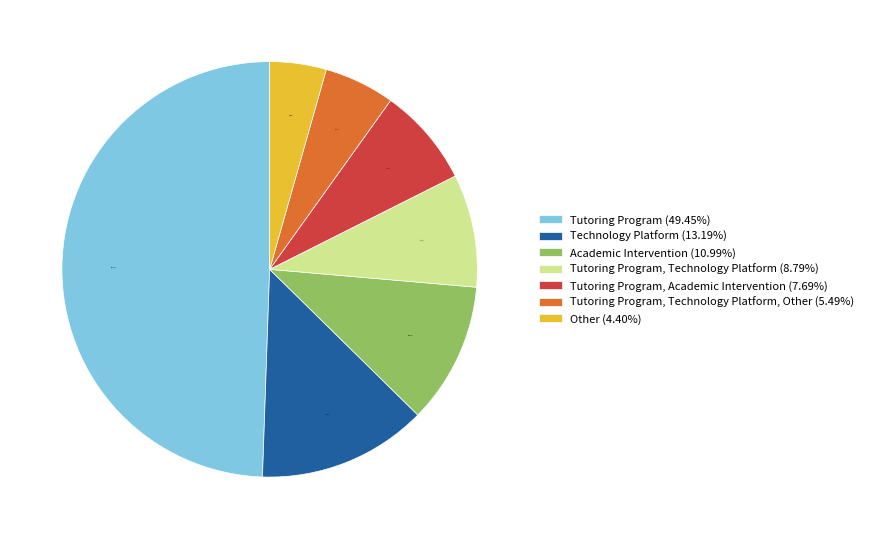

Rank the categories by value from highest to lowest.

Tutoring Program (49.45%), Technology Platform (13.19%), Academic Intervention (10.99%), Tutoring Program, Technology Platform (8.79%), Tutoring Program, Academic Intervention (7.69%), Tutoring Program, Technology Platform, Other (5.49%), Other (4.40%)